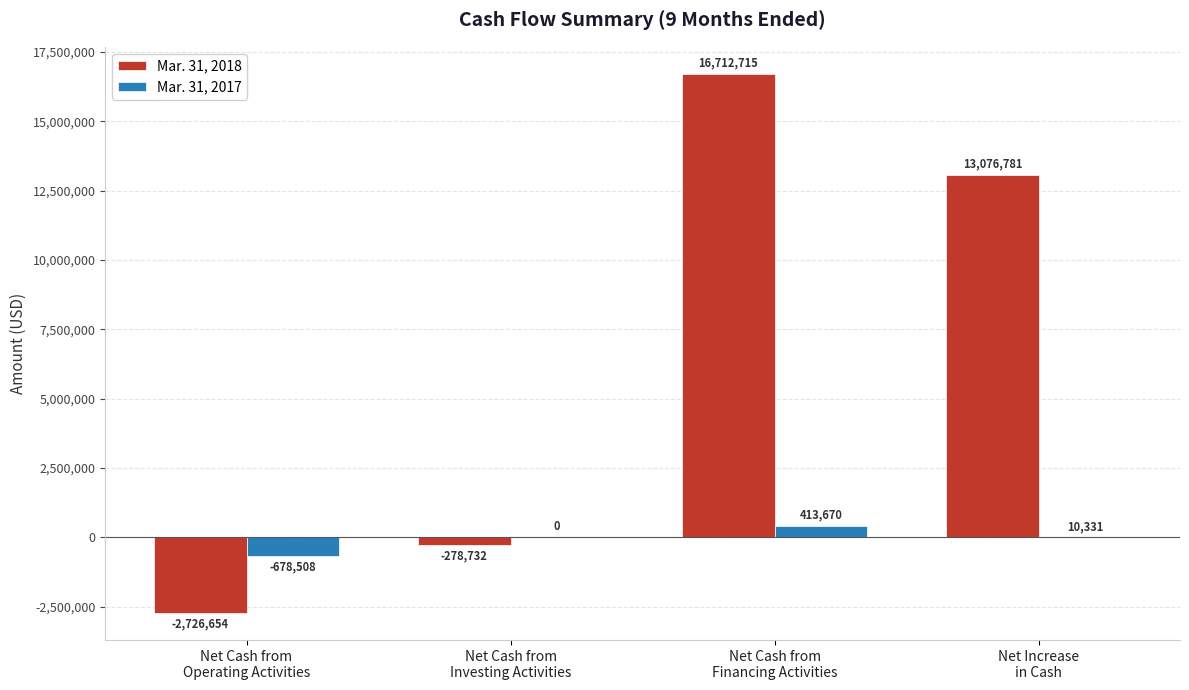

What are all the series names shown in the legend?

Mar. 31, 2018, Mar. 31, 2017